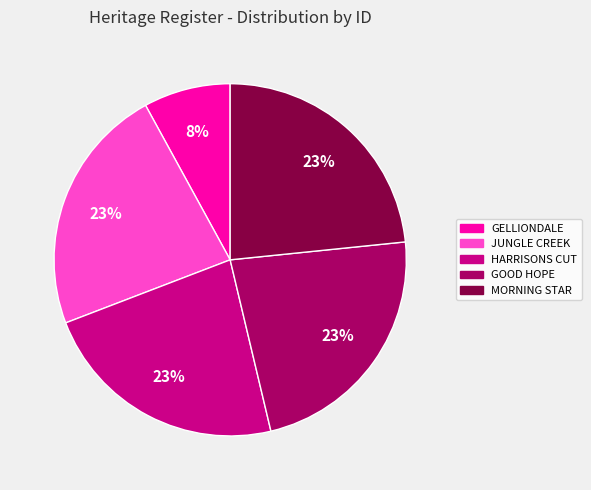

What is the smallest slice in the pie chart?

GELLIONDALE